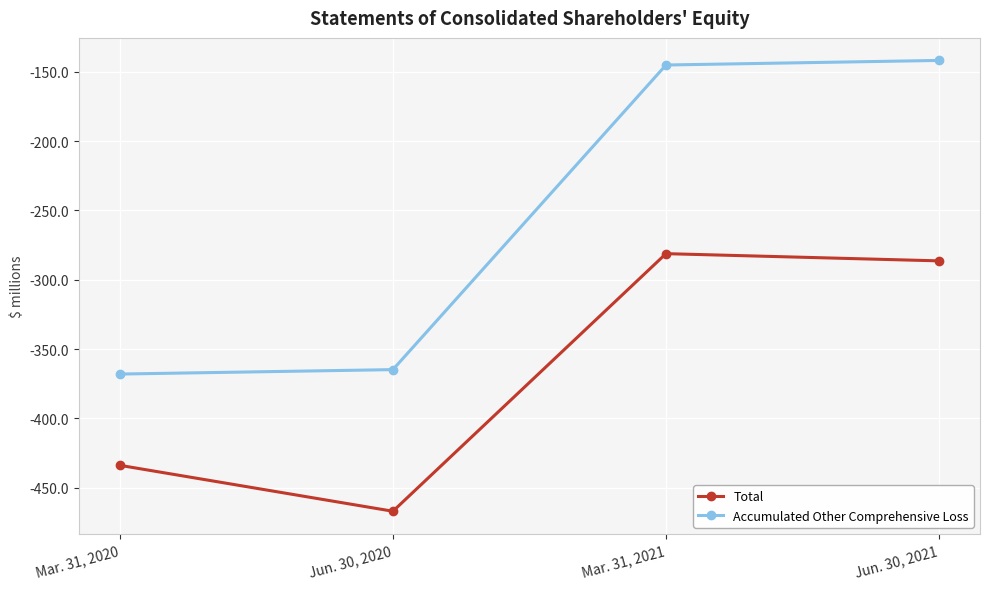

What is the value of the Total point at the 3rd from the left?

-281.2